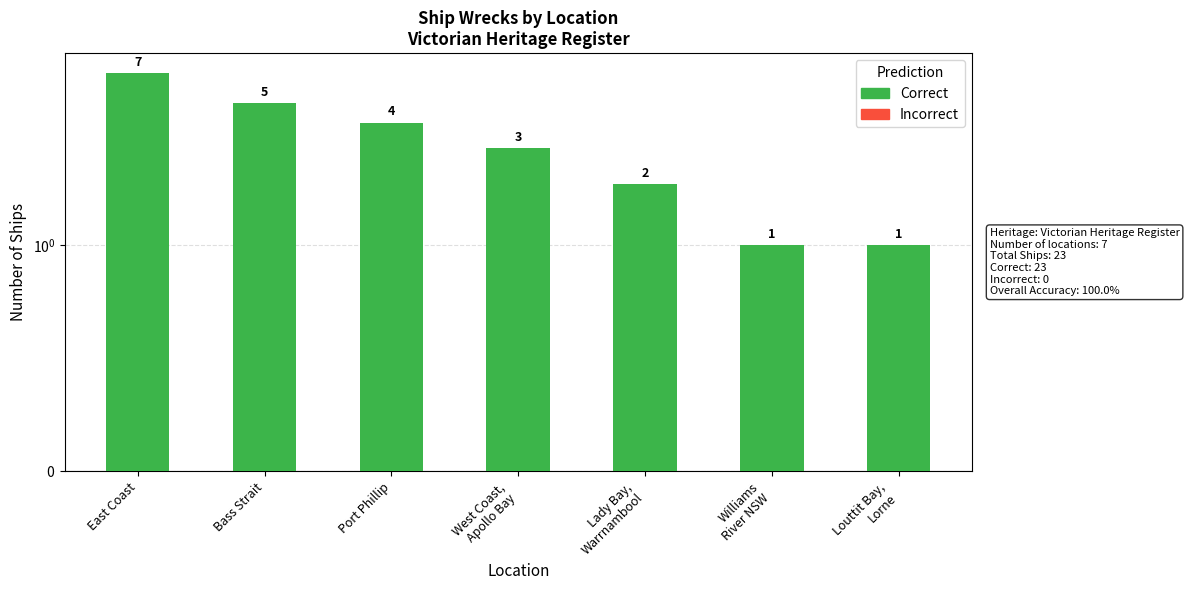

Which series has the largest total across all categories?

Correct